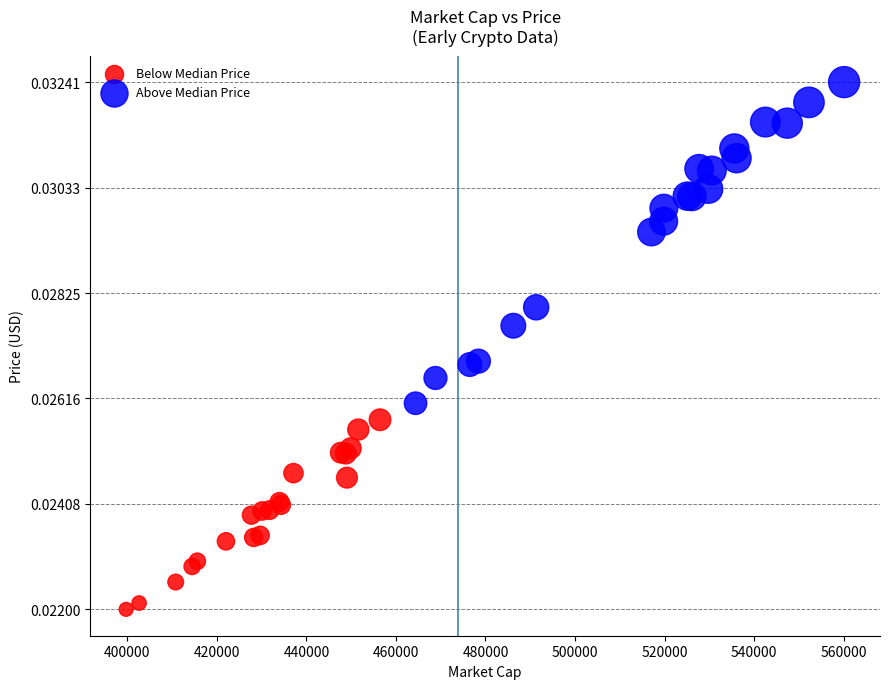

Which series reaches the maximum Y coordinate?

Above Median Price